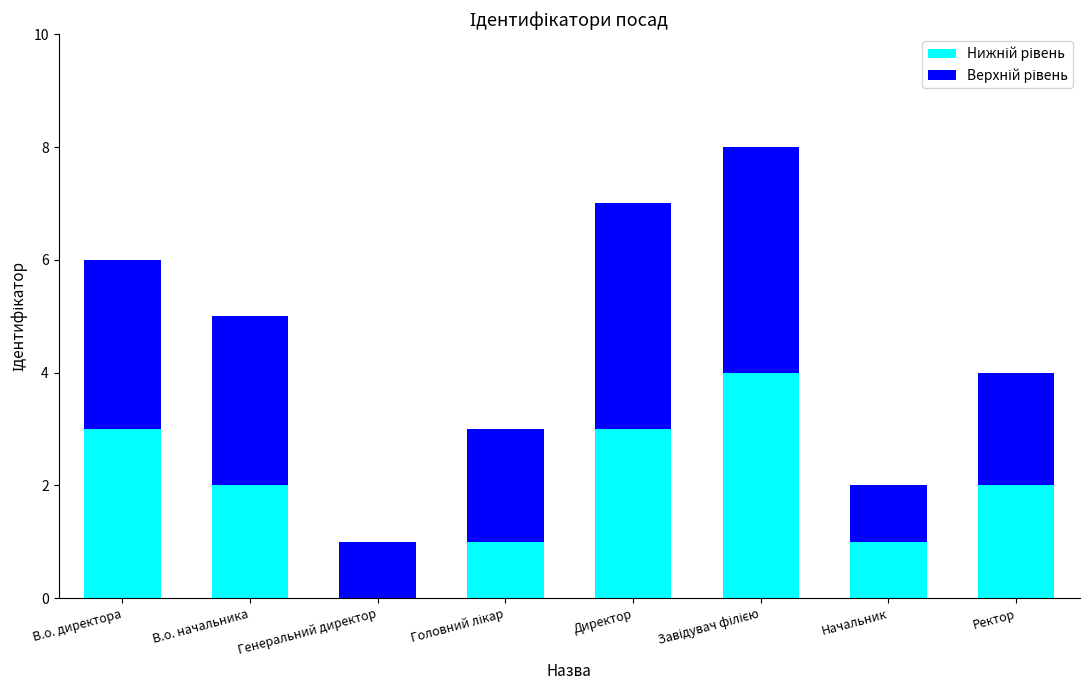

What is the total value across all series at Ректор?

4